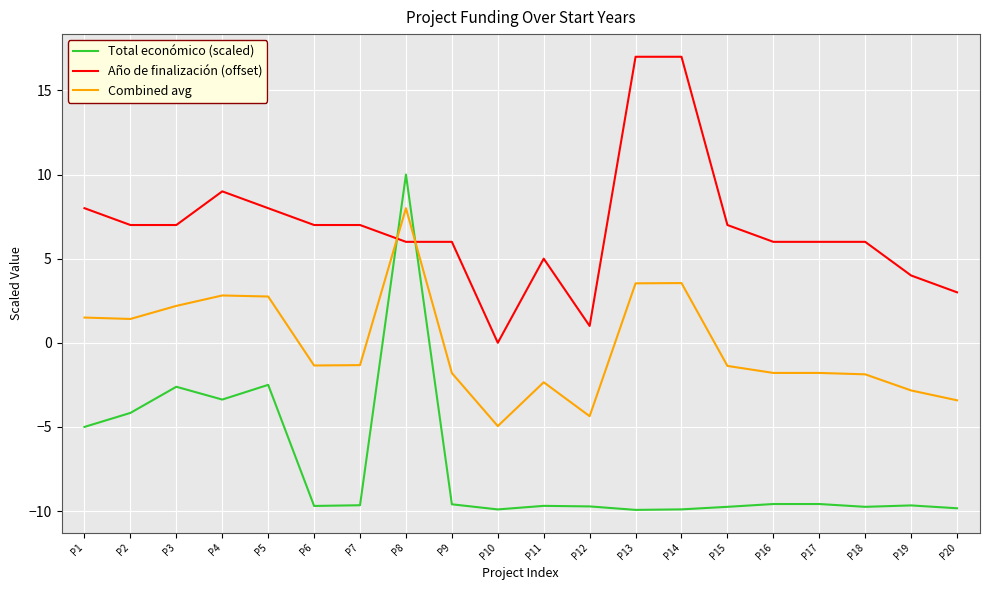

Which series changed the most between P2 and P17?

Total económico (scaled)